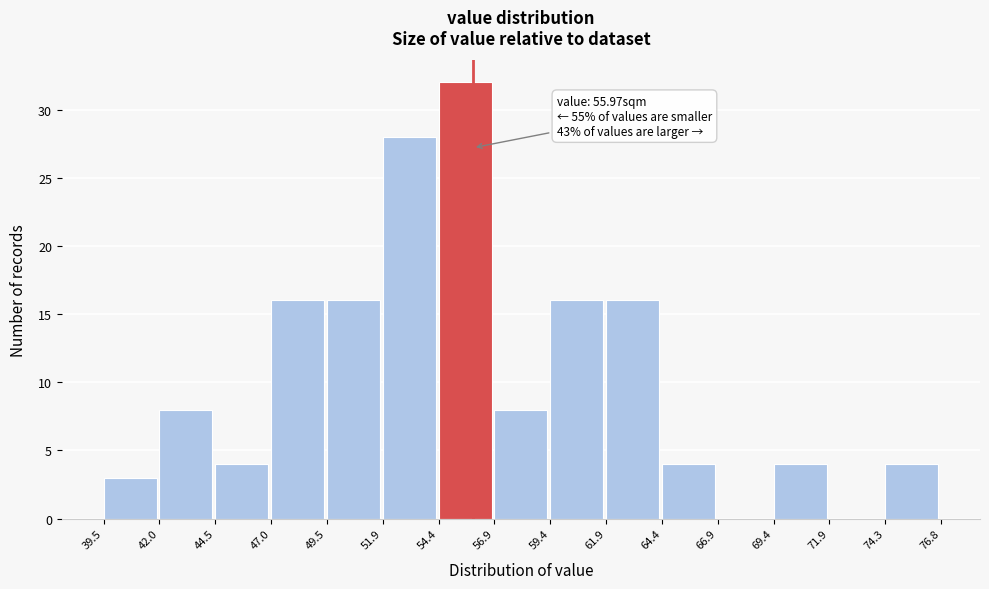

Which range on the x-axis has the tallest bar?

54.4 to 56.9